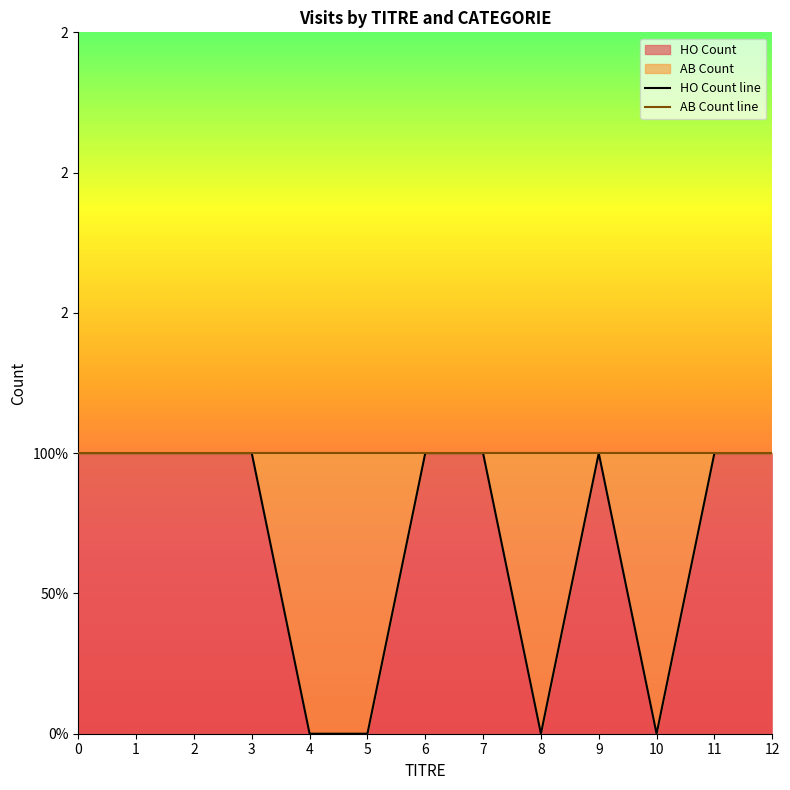

At how many categories does at least one series exceed 0?

13